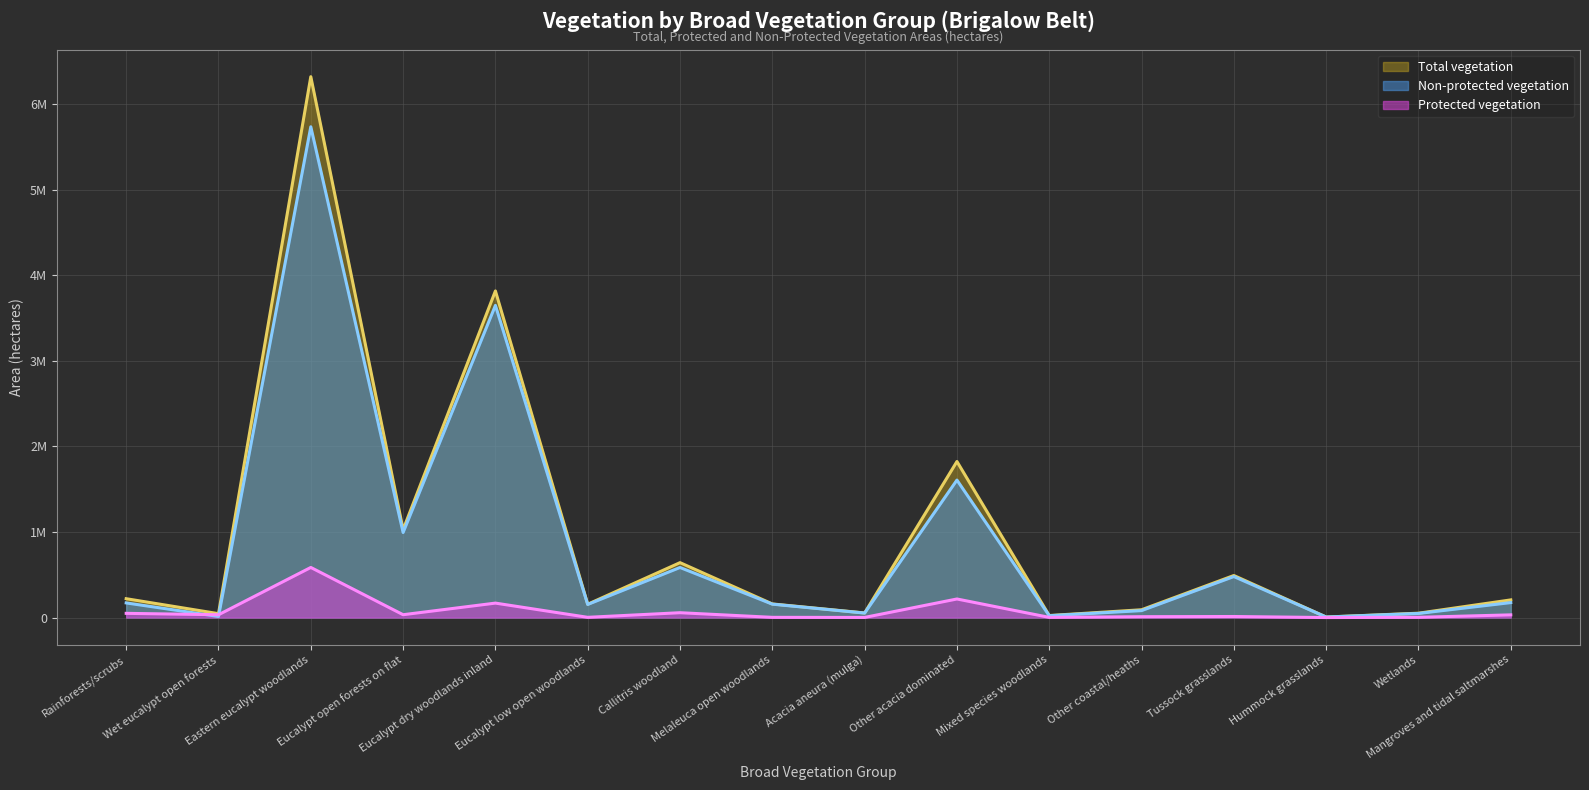

Where is the first local maximum for Protected vegetation?

Eastern eucalypt woodlands